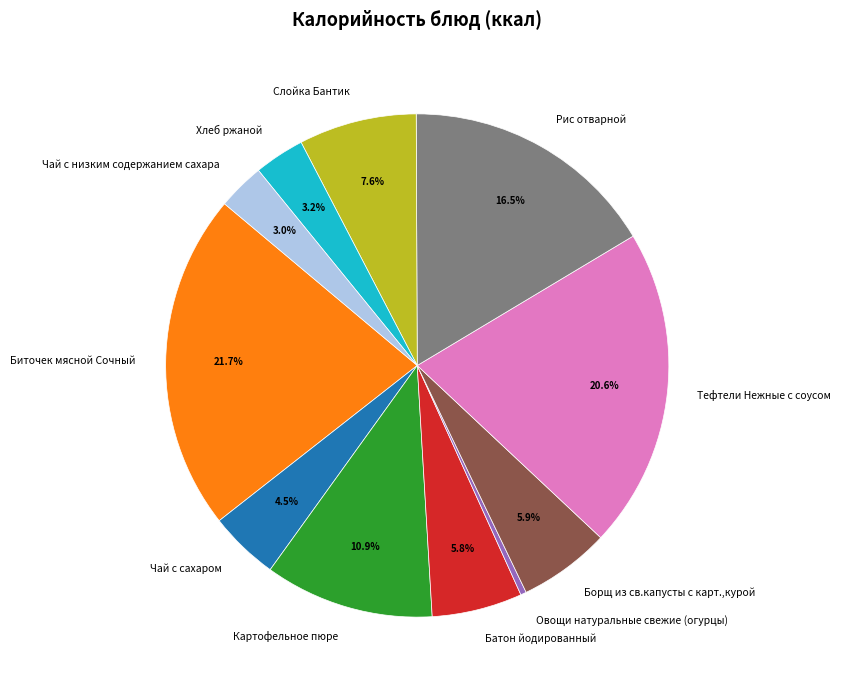

To the nearest percent, what is the average slice percentage?

9%